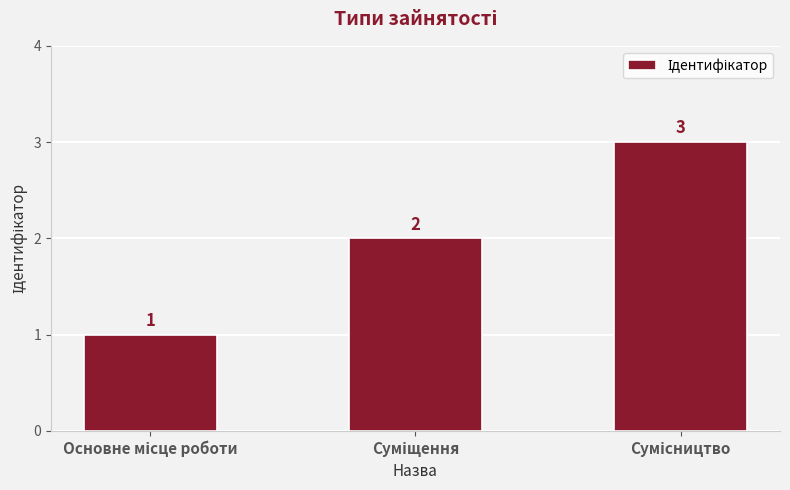

What is the sum of all values?

6